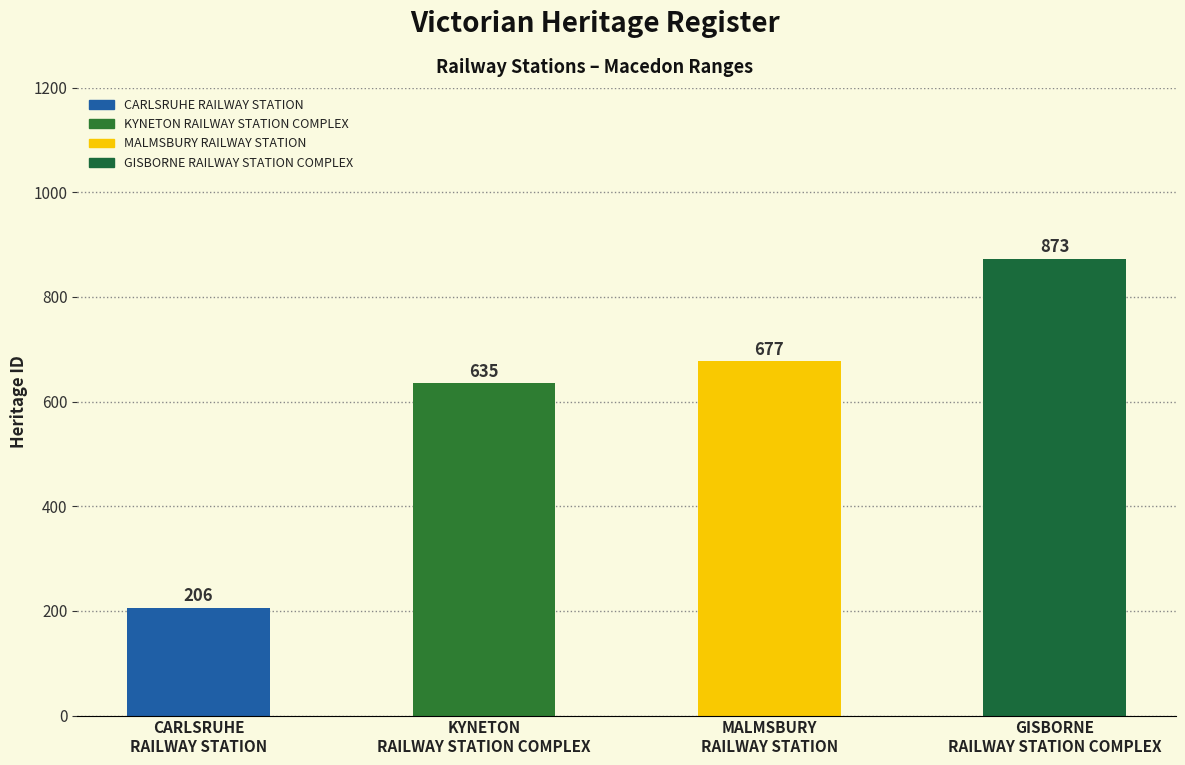

List the labels in order of value, smallest first.

CARLSRUHE
RAILWAY STATION, KYNETON
RAILWAY STATION COMPLEX, MALMSBURY
RAILWAY STATION, GISBORNE
RAILWAY STATION COMPLEX